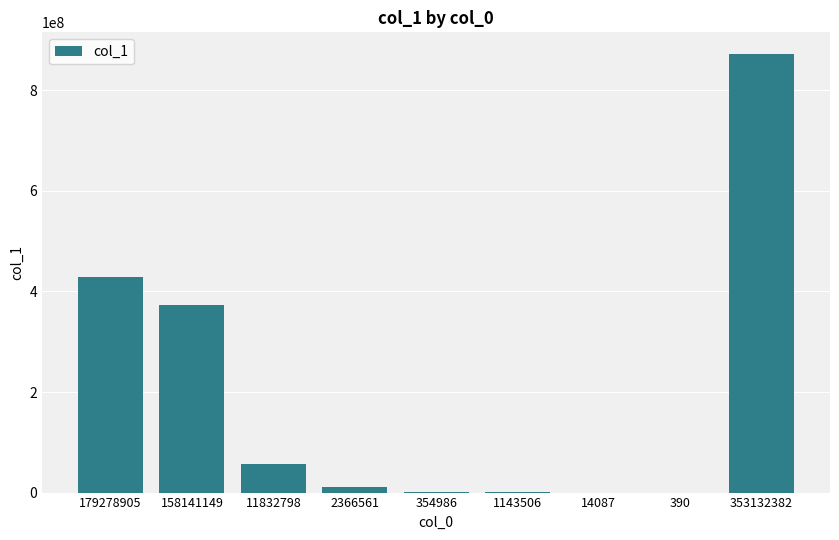

How many series are shown in this chart?

1